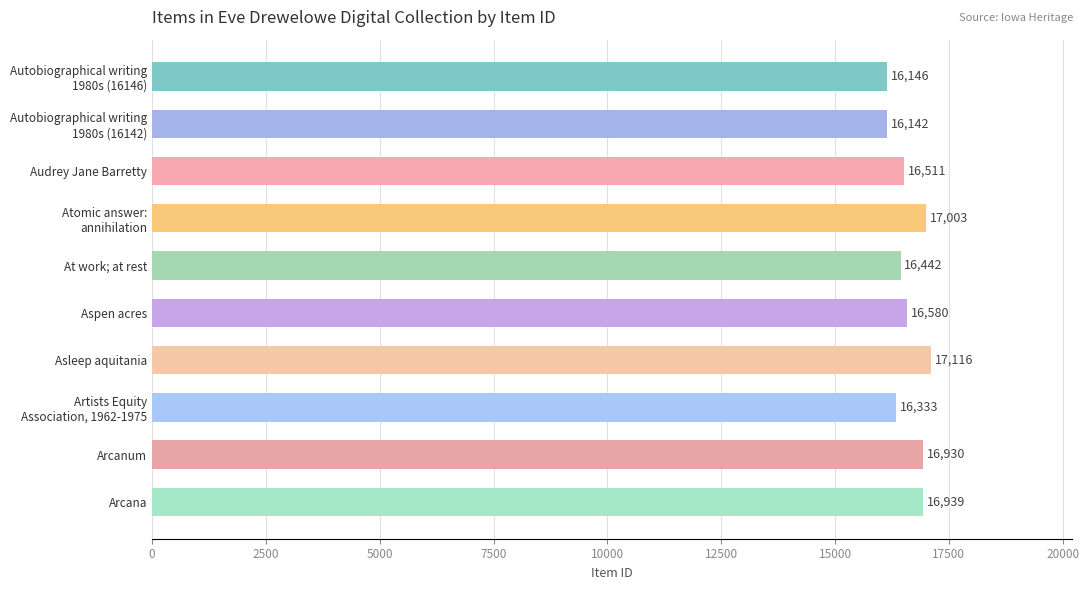

The chart shows a value of 16930 at Arcanum. True or false?

True